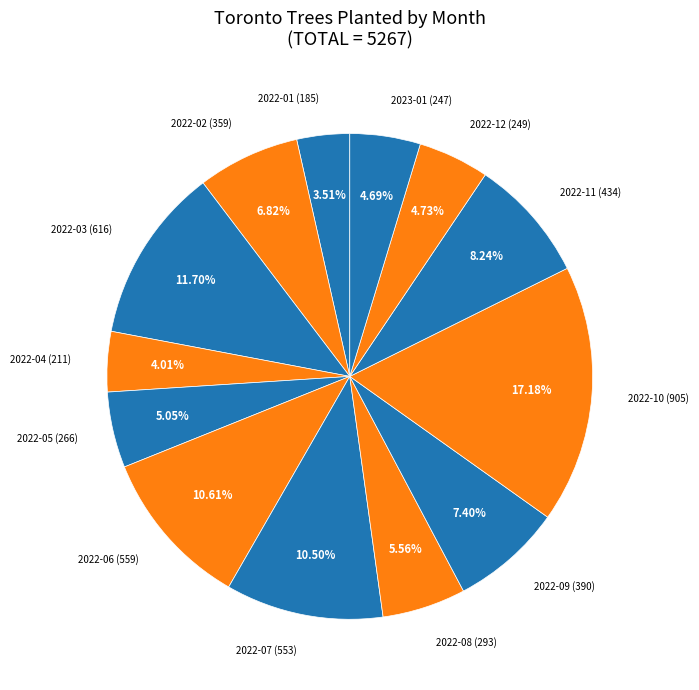

Which slice is the smallest?

2022-01